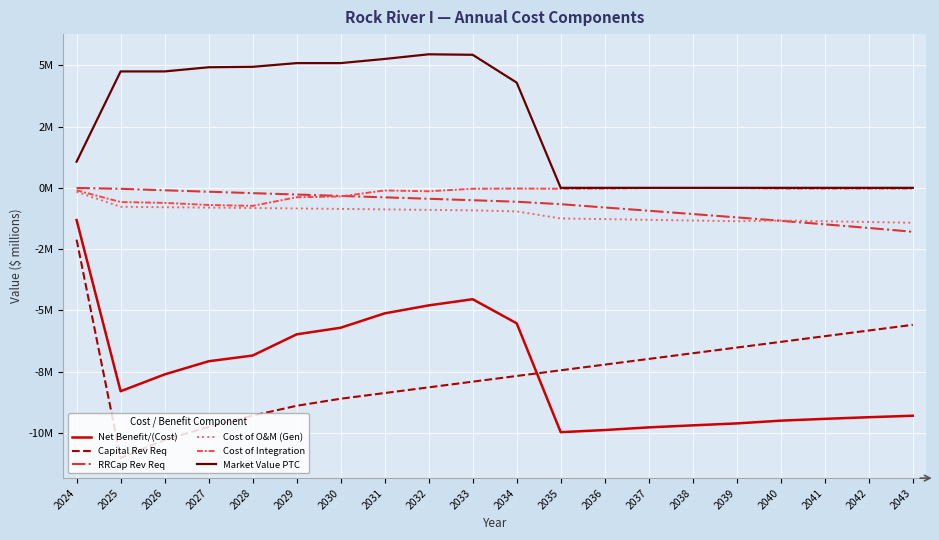

What are all the series names shown in the legend?

Net Benefit/(Cost), Capital Rev Req, RRCap Rev Req, Cost of O&M (Gen), Cost of Integration, Market Value PTC